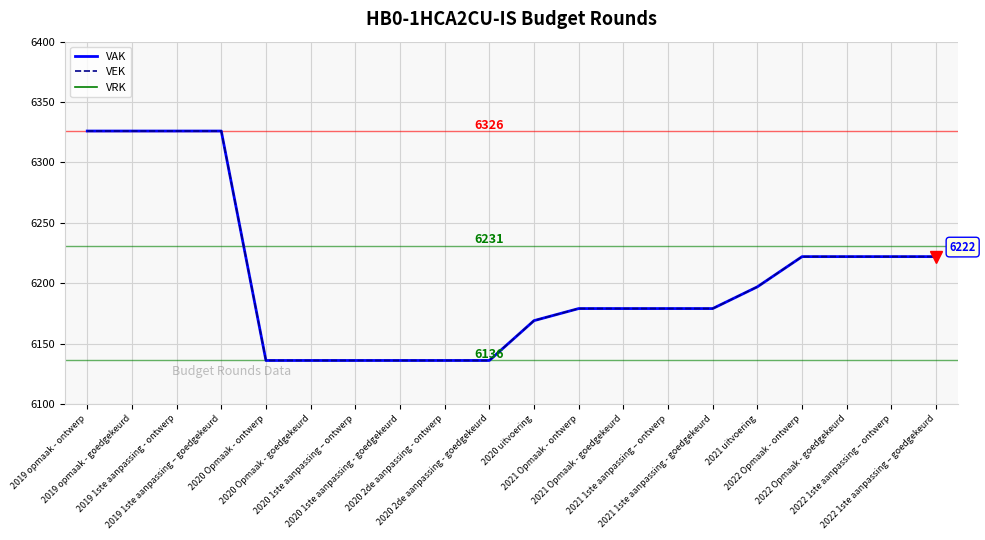

Reading left to right, extract all data points from this chart.

VAK: 2019 opmaak - ontwerp=6326	2019 opmaak - goedgekeurd=6326	2019 1ste aanpassing - ontwerp=6326	2019 1ste aanpassing – goedgekeurd=6326	2020 Opmaak - ontwerp=6136	2020 Opmaak - goedgekeurd=6136	2020 1ste aanpassing – ontwerp=6136	2020 1ste aanpassing - goedgekeurd=6136	2020 2de aanpassing - ontwerp=6136	2020 2de aanpassing - goedgekeurd=6136	2020 uitvoering=6169	2021 Opmaak - ontwerp=6179	2021 Opmaak - goedgekeurd=6179	2021 1ste aanpassing – ontwerp=6179	2021 1ste aanpassing - goedgekeurd=6179	2021 uitvoering=6197	2022 Opmaak - ontwerp=6222	2022 Opmaak - goedgekeurd=6222	2022 1ste aanpassing – ontwerp=6222	2022 1ste aanpassing – goedgekeurd=6222
VEK: 2019 opmaak - ontwerp=6326	2019 opmaak - goedgekeurd=6326	2019 1ste aanpassing - ontwerp=6326	2019 1ste aanpassing – goedgekeurd=6326	2020 Opmaak - ontwerp=6136	2020 Opmaak - goedgekeurd=6136	2020 1ste aanpassing – ontwerp=6136	2020 1ste aanpassing - goedgekeurd=6136	2020 2de aanpassing - ontwerp=6136	2020 2de aanpassing - goedgekeurd=6136	2020 uitvoering=6169	2021 Opmaak - ontwerp=6179	2021 Opmaak - goedgekeurd=6179	2021 1ste aanpassing – ontwerp=6179	2021 1ste aanpassing - goedgekeurd=6179	2021 uitvoering=6197	2022 Opmaak - ontwerp=6222	2022 Opmaak - goedgekeurd=6222	2022 1ste aanpassing – ontwerp=6222	2022 1ste aanpassing – goedgekeurd=6222
VRK: 2019 opmaak - ontwerp=0	2019 opmaak - goedgekeurd=0	2019 1ste aanpassing - ontwerp=0	2019 1ste aanpassing – goedgekeurd=0	2020 Opmaak - ontwerp=0	2020 Opmaak - goedgekeurd=0	2020 1ste aanpassing – ontwerp=0	2020 1ste aanpassing - goedgekeurd=0	2020 2de aanpassing - ontwerp=0	2020 2de aanpassing - goedgekeurd=0	2020 uitvoering=0	2021 Opmaak - ontwerp=0	2021 Opmaak - goedgekeurd=0	2021 1ste aanpassing – ontwerp=0	2021 1ste aanpassing - goedgekeurd=0	2021 uitvoering=0	2022 Opmaak - ontwerp=0	2022 Opmaak - goedgekeurd=0	2022 1ste aanpassing – ontwerp=0	2022 1ste aanpassing – goedgekeurd=0